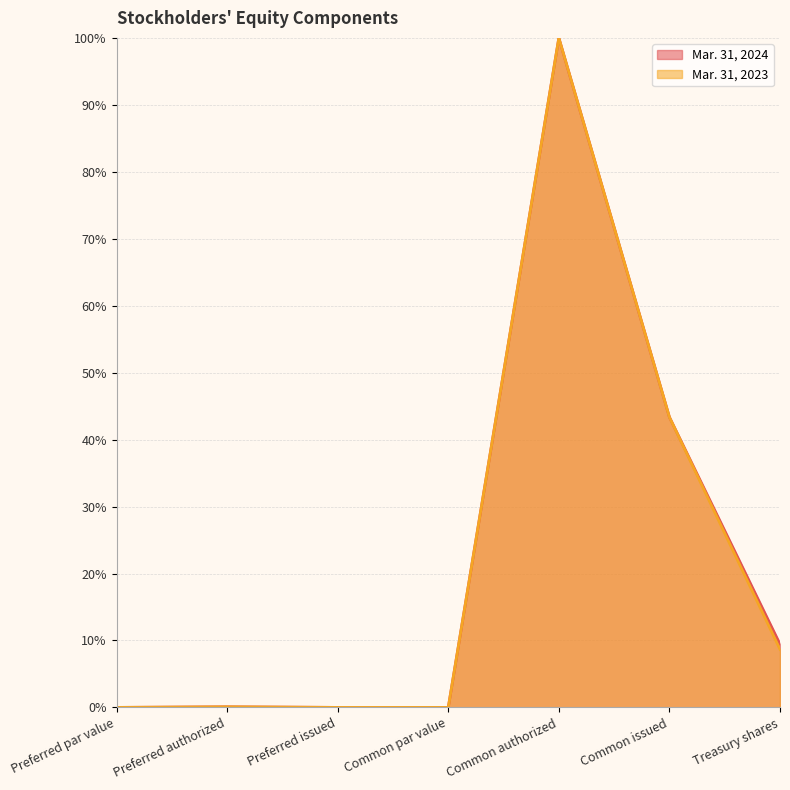

List the series in order of their overall mean, highest first.

Mar. 31, 2024, Mar. 31, 2023